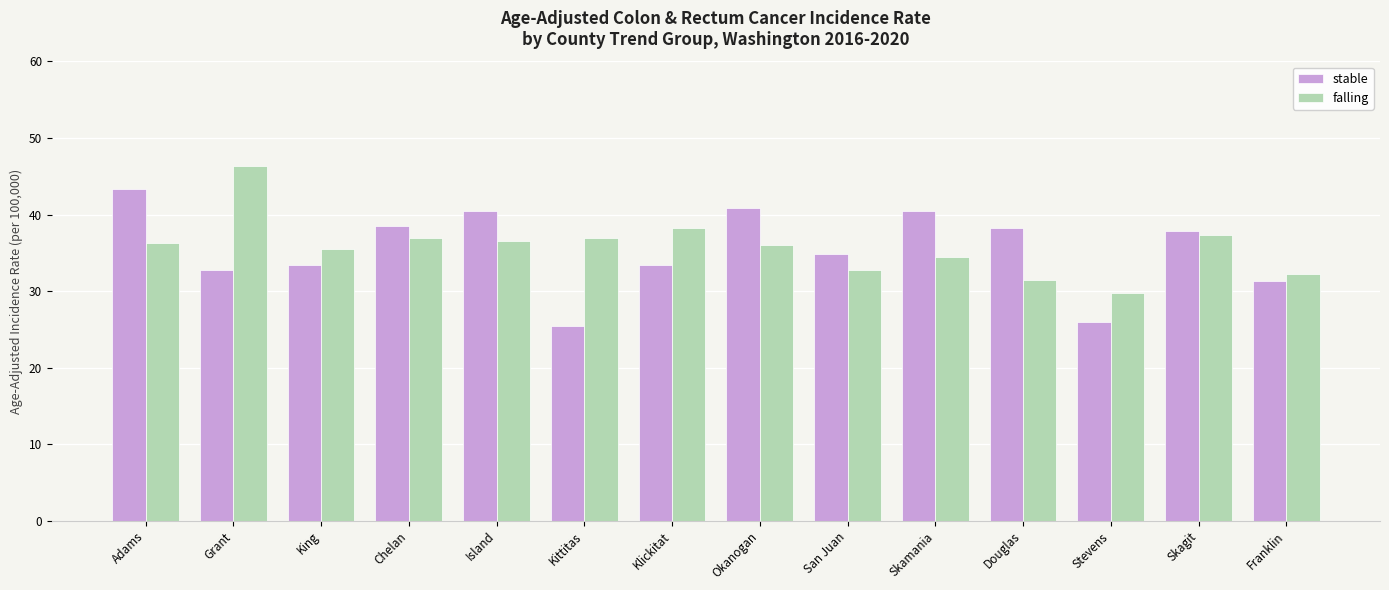

How many bars are there in total?

28